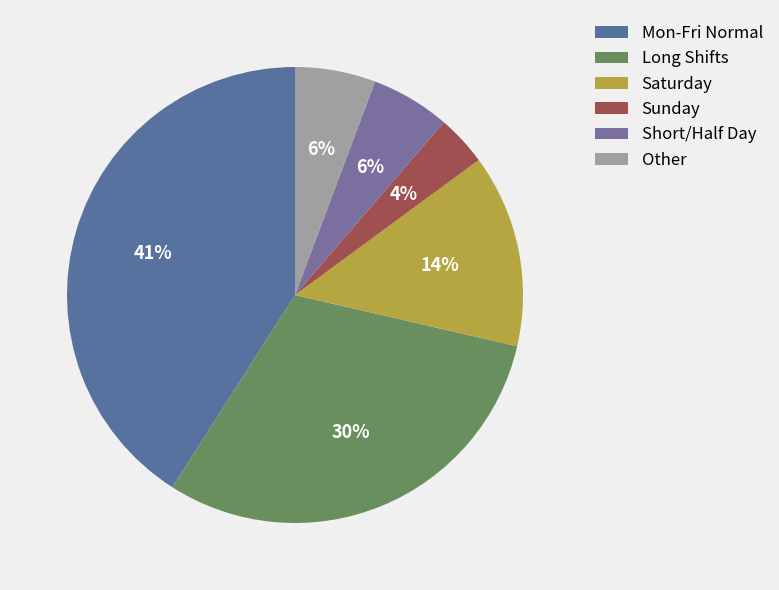

How many segments does this pie chart have?

6